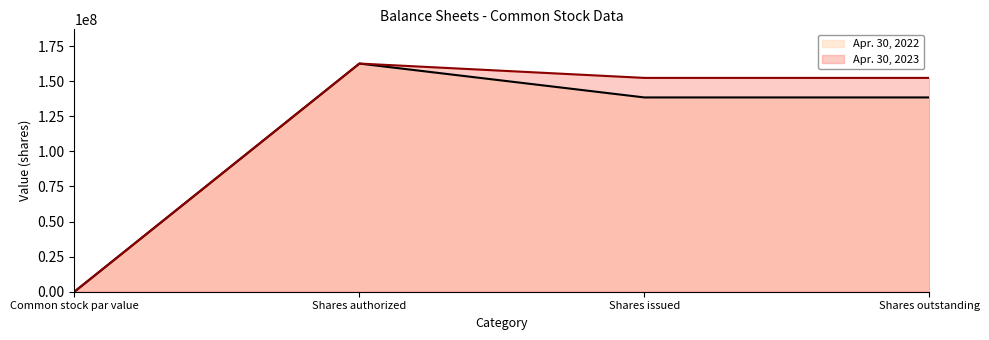

How many data points in Apr. 30, 2022 are less than 138364579?

1